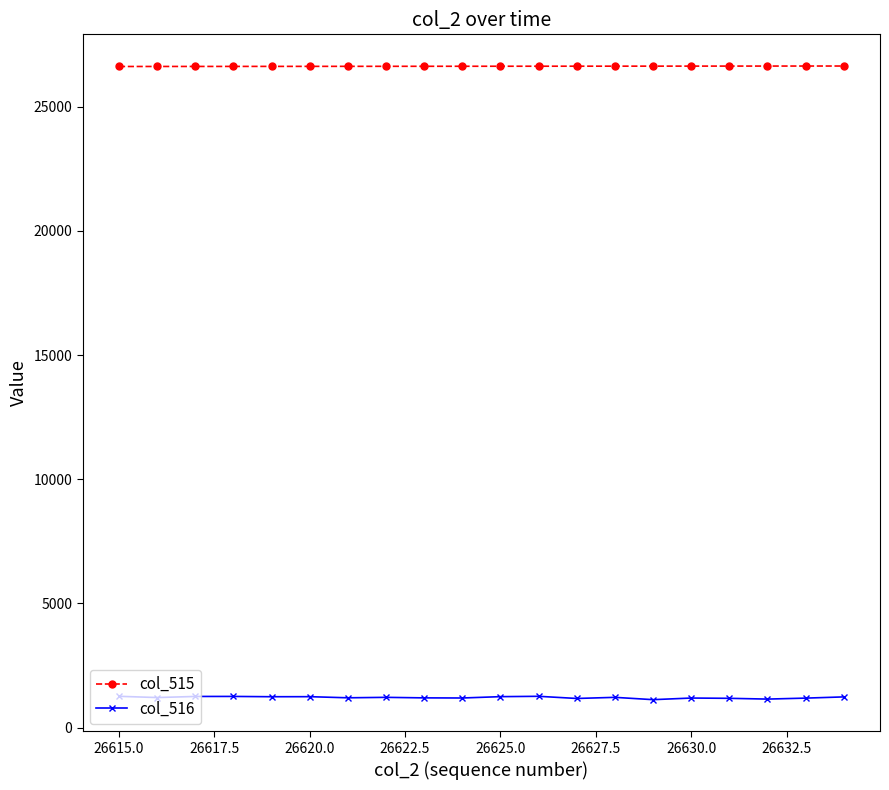

Which series has the largest range (max minus min)?

col_516